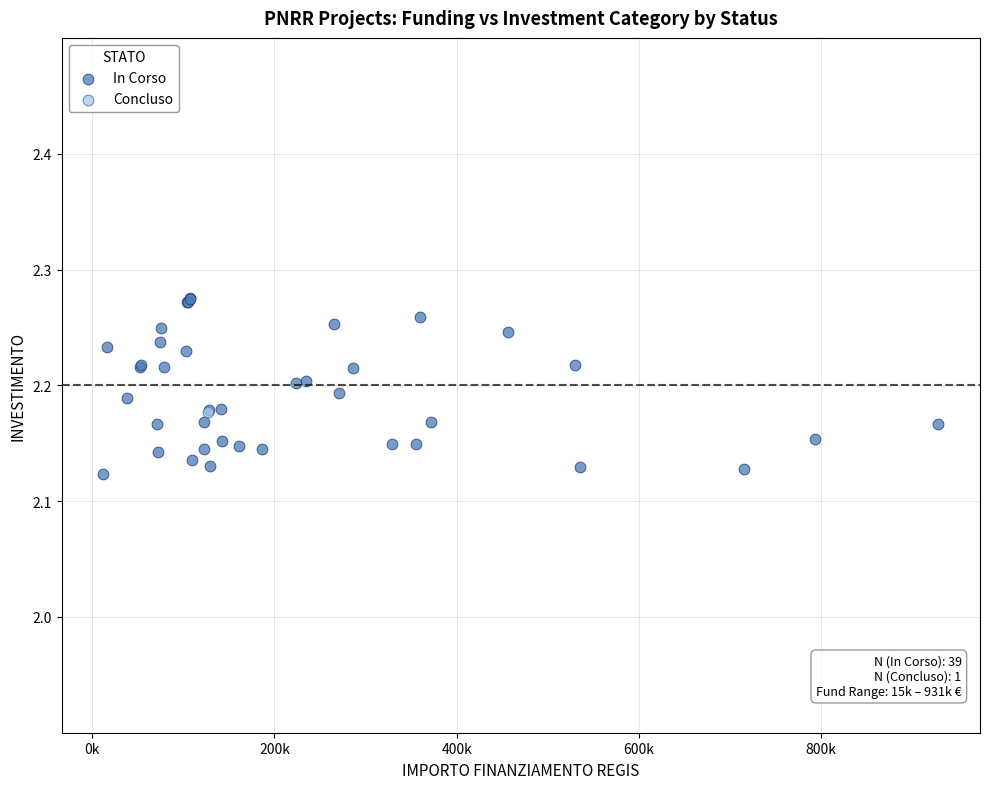

What are all the series names shown in the legend?

In Corso, Concluso